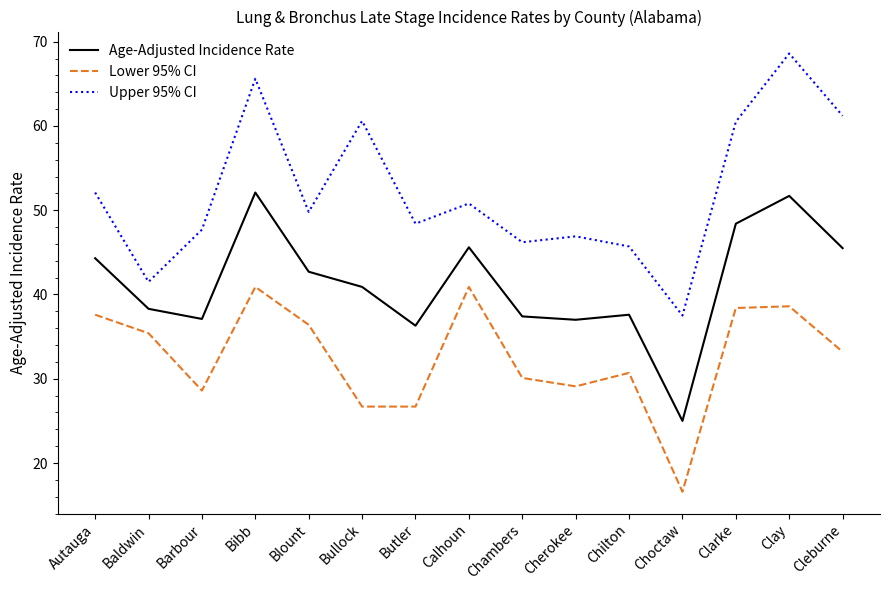

How many series are shown in this chart?

3